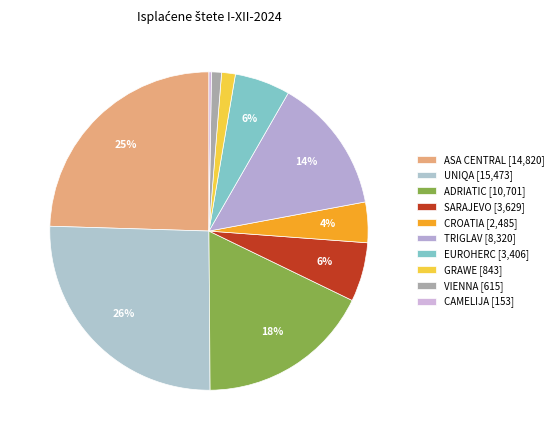

Does ASA CENTRAL represent more than half of the total?

No